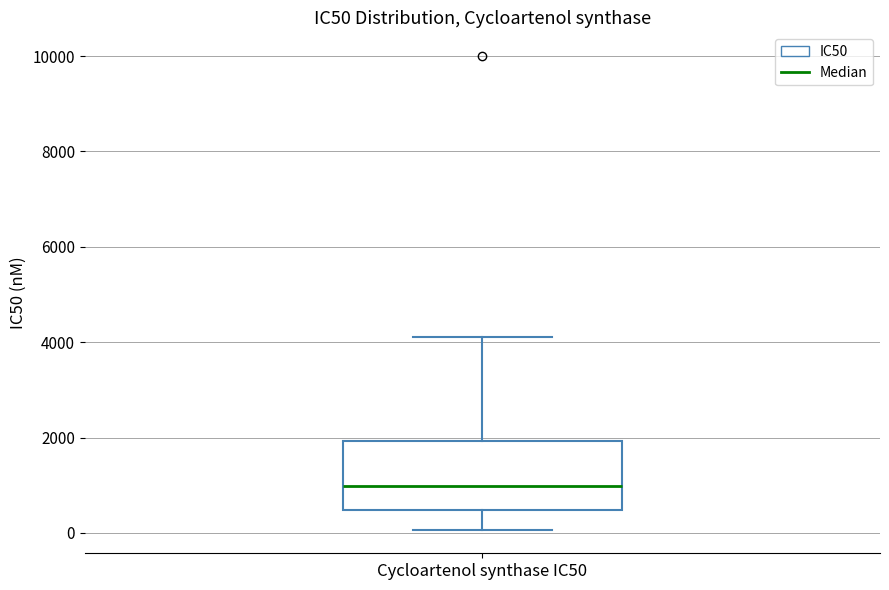

Where is the lower edge of the box for Cycloartenol synthase IC50 on the y-axis? The values are not printed on the chart, so give them approximately, as read against the axis.

400